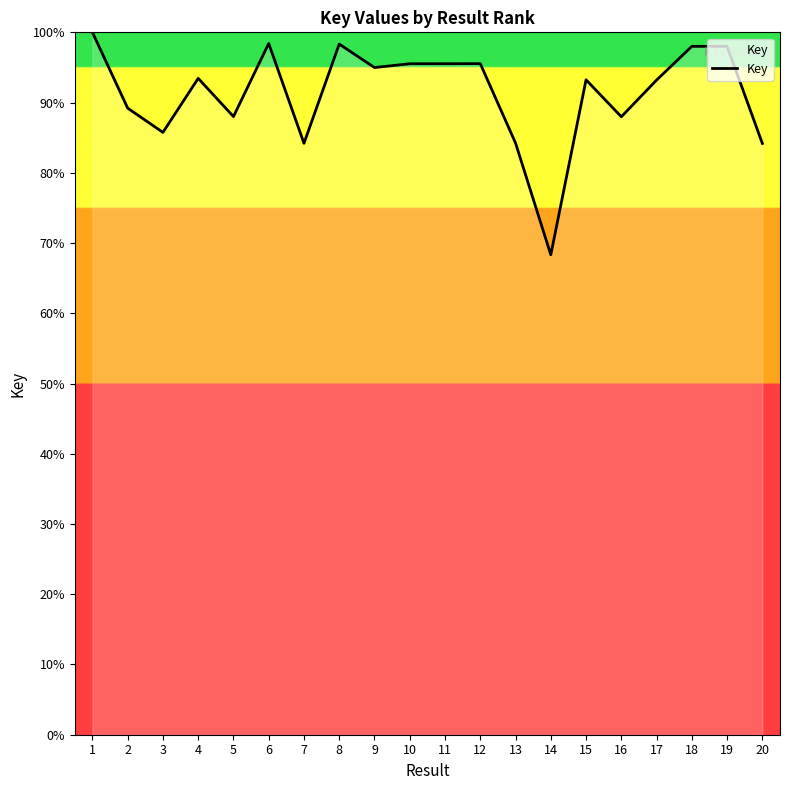

What value does the data have at 17?

93.2